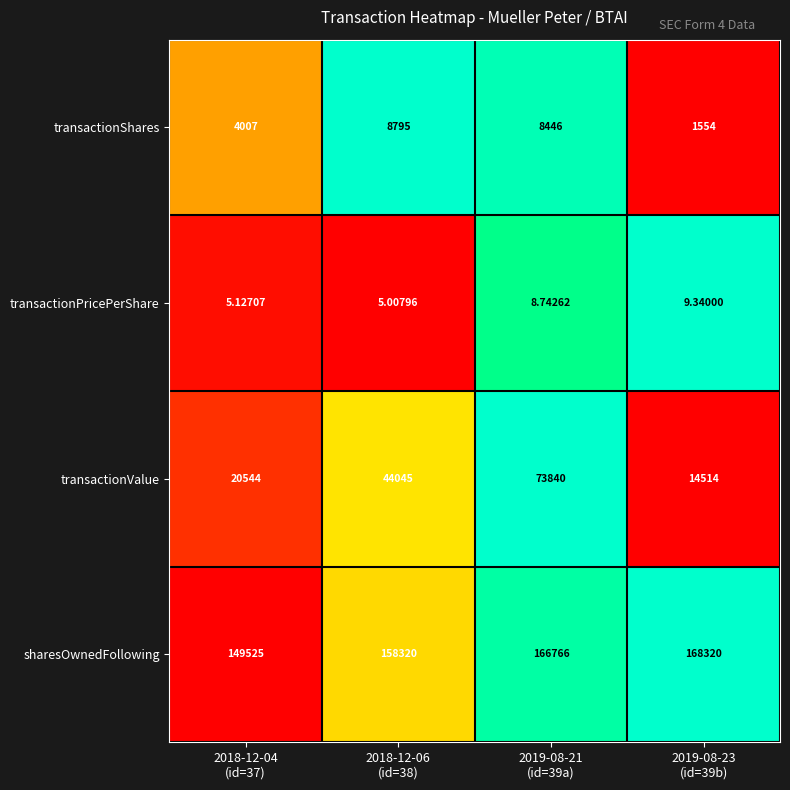

List the series in order of their peak value, highest first.

sharesOwnedFollowing, transactionValue, transactionShares, transactionPricePerShare